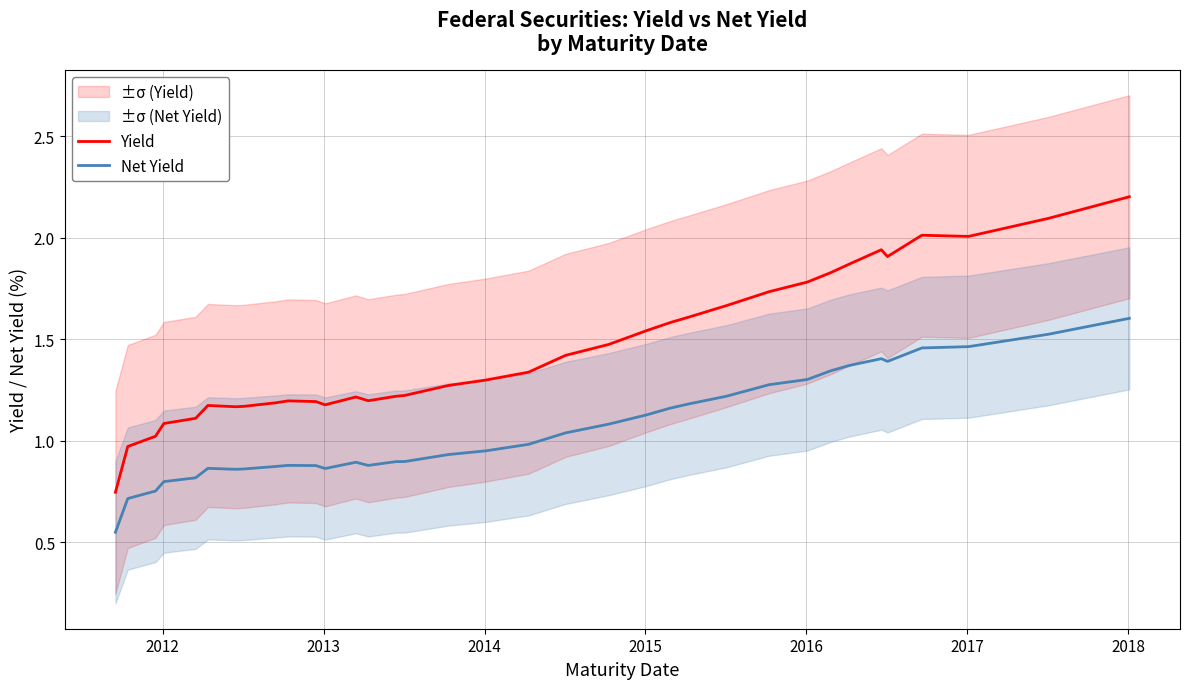

True or false: Yield and Net Yield cross at least once.

False